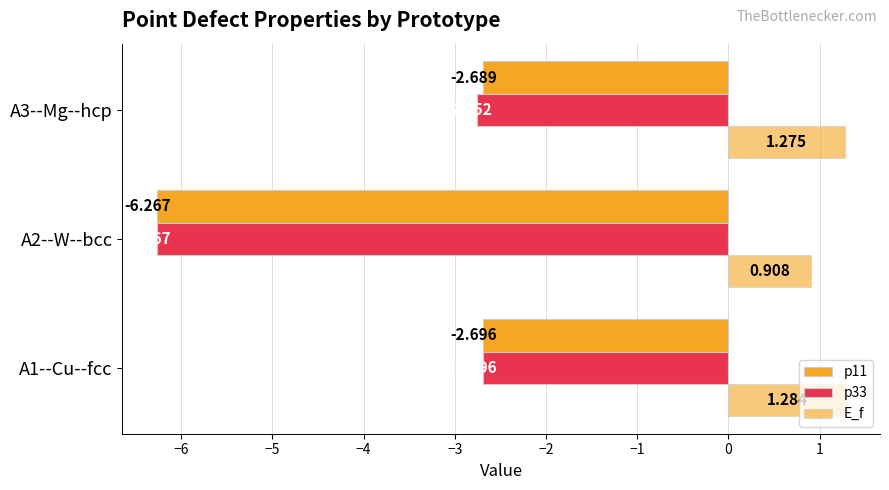

What is the maximum value shown in the chart?

1.3